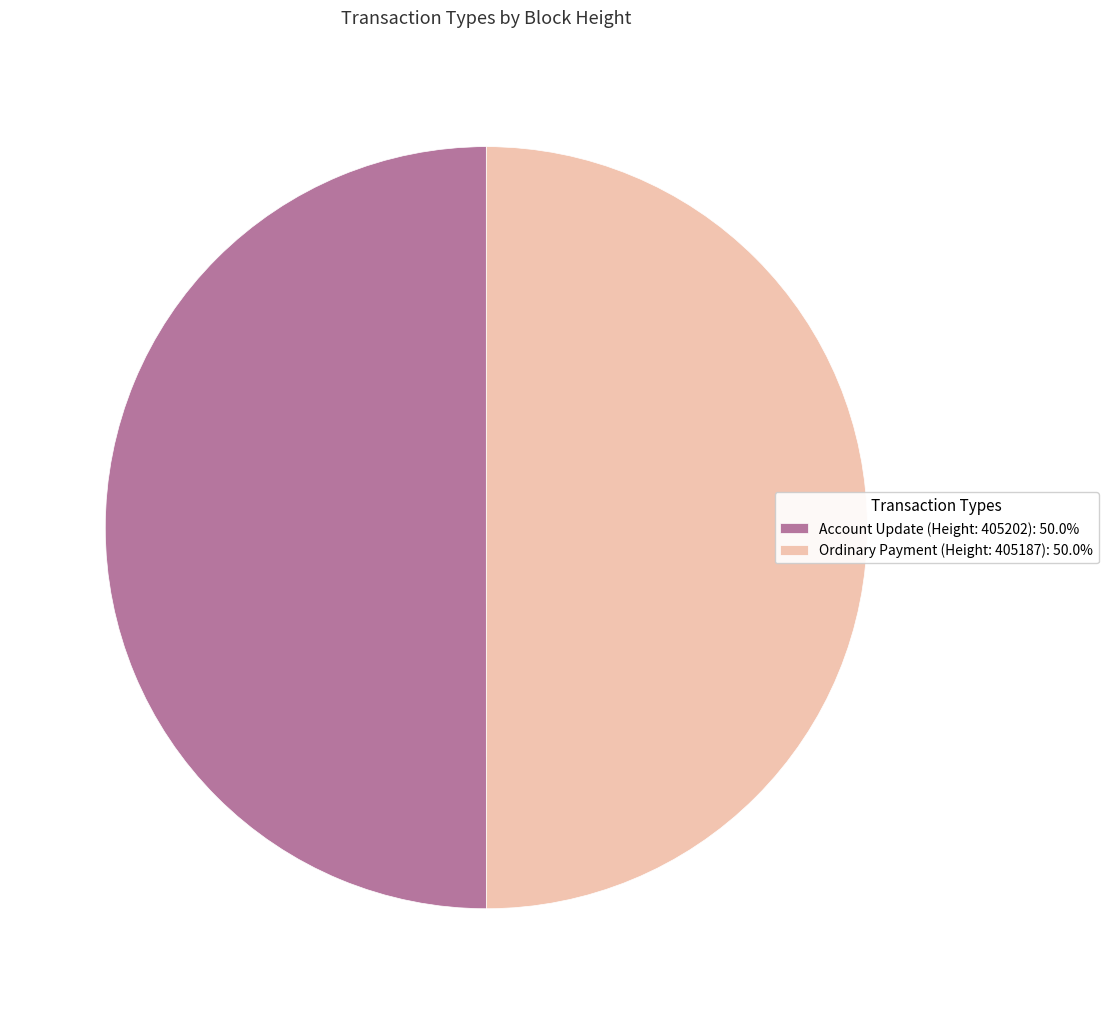

What is the ratio of the value at Account Update (Height: 405202): 50.0% to the value at Ordinary Payment (Height: 405187): 50.0%?

1.0